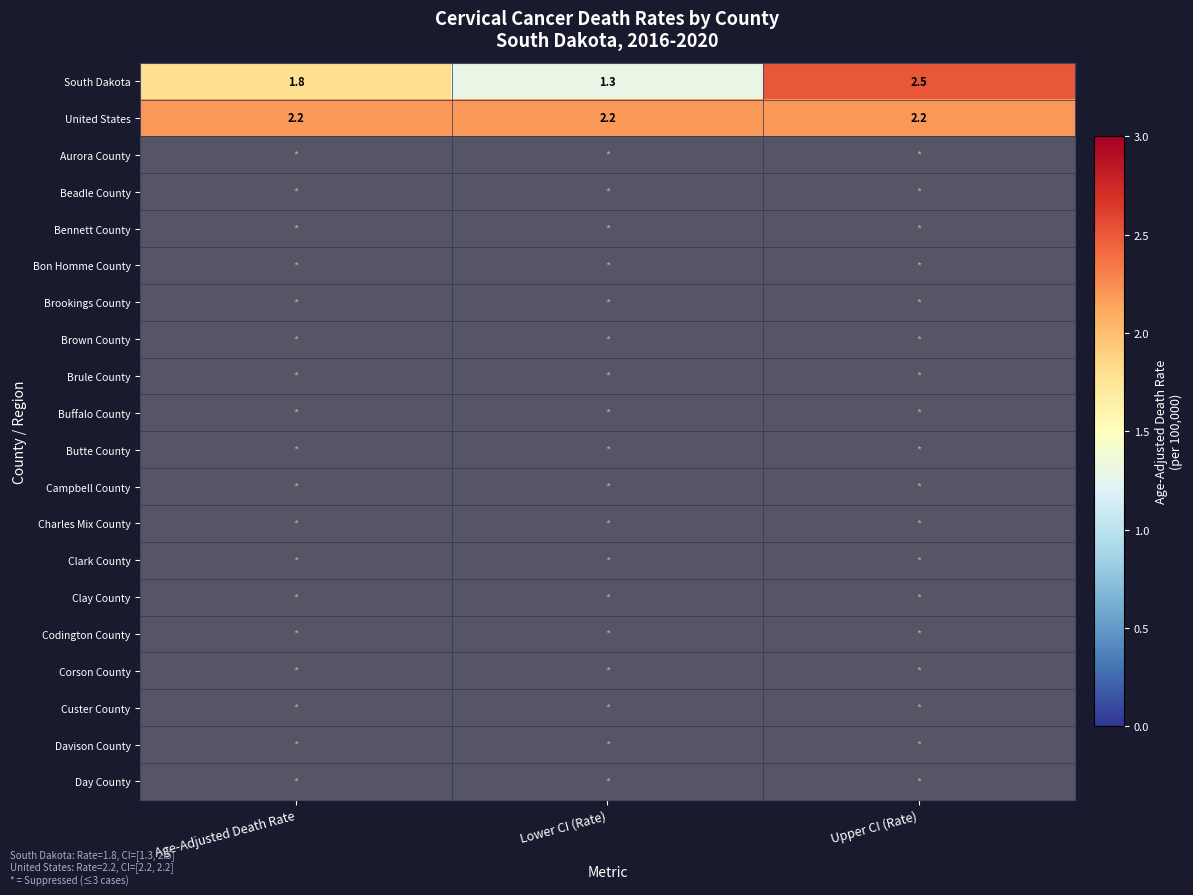

Which label corresponds to the smallest value in the chart?

Lower CI (Rate)